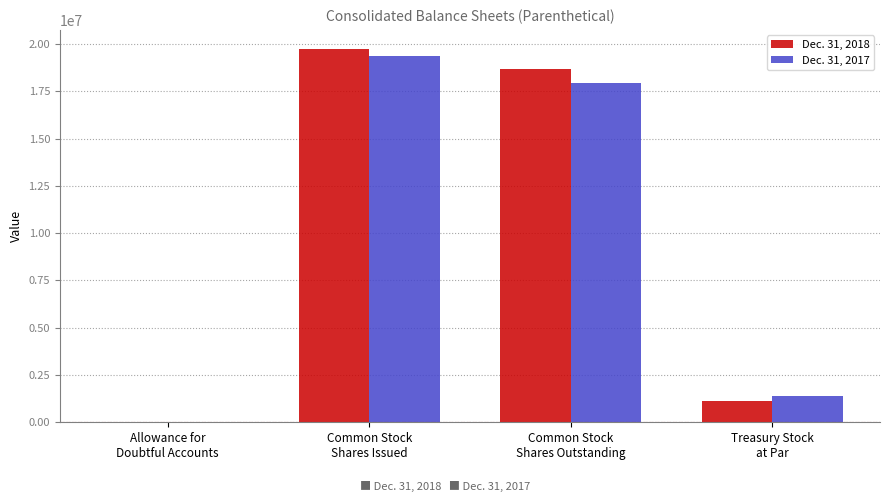

The value of Dec. 31, 2018 at Common Stock
Shares Outstanding is 18660218. True or false?

True